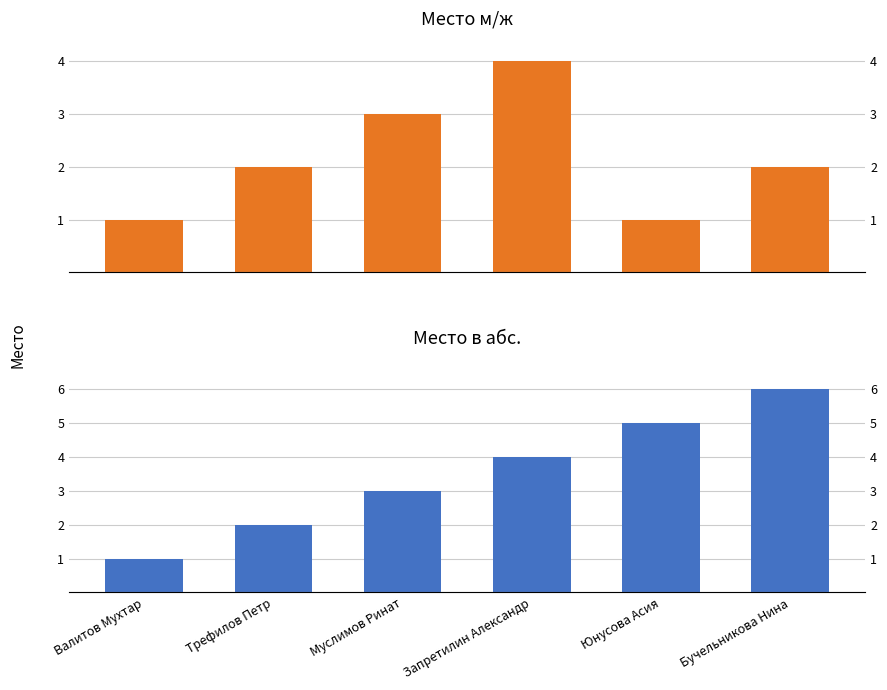

At which category is the sum across all series the highest?

Запретилин Александр